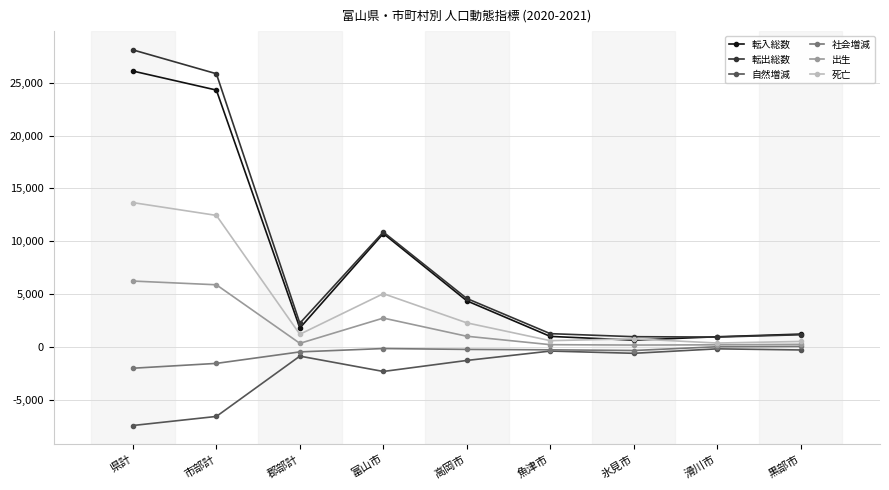

Which series has the widest spread of values?

転出総数